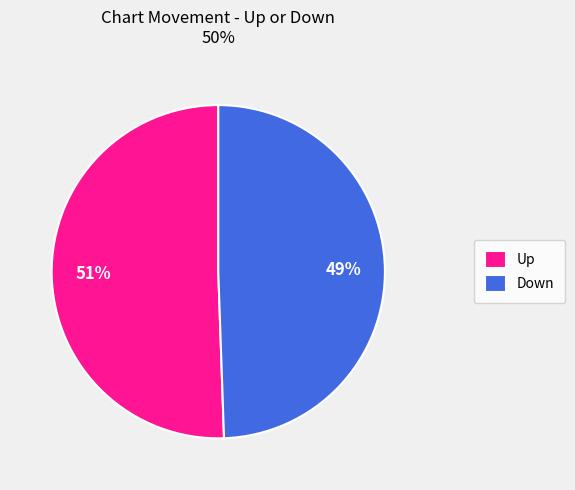

Is the sum of Up and Down greater than half?

Yes